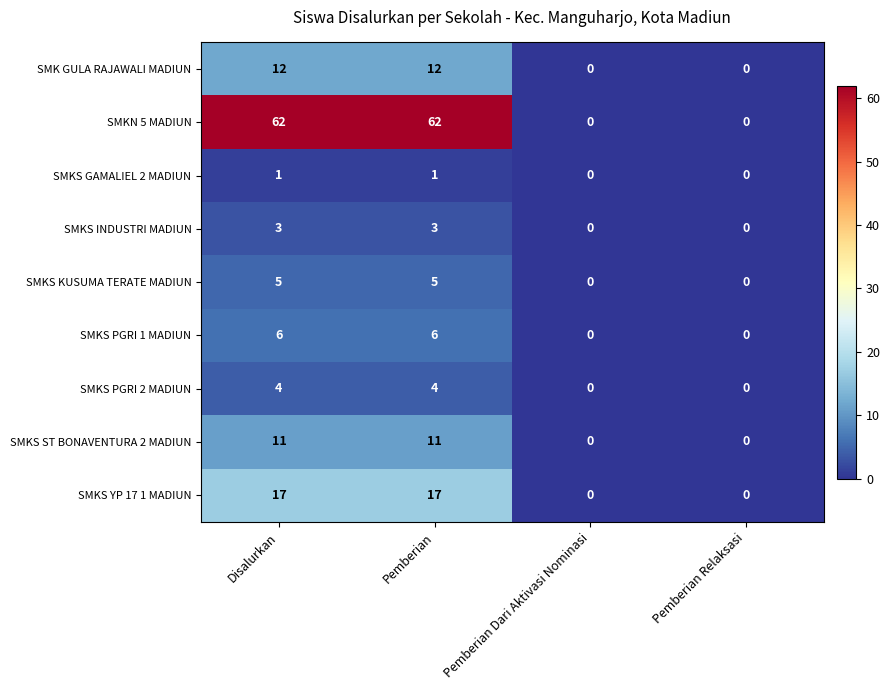

Is it true that SMKS KUSUMA TERATE MADIUN equals 7 at Disalurkan?

False